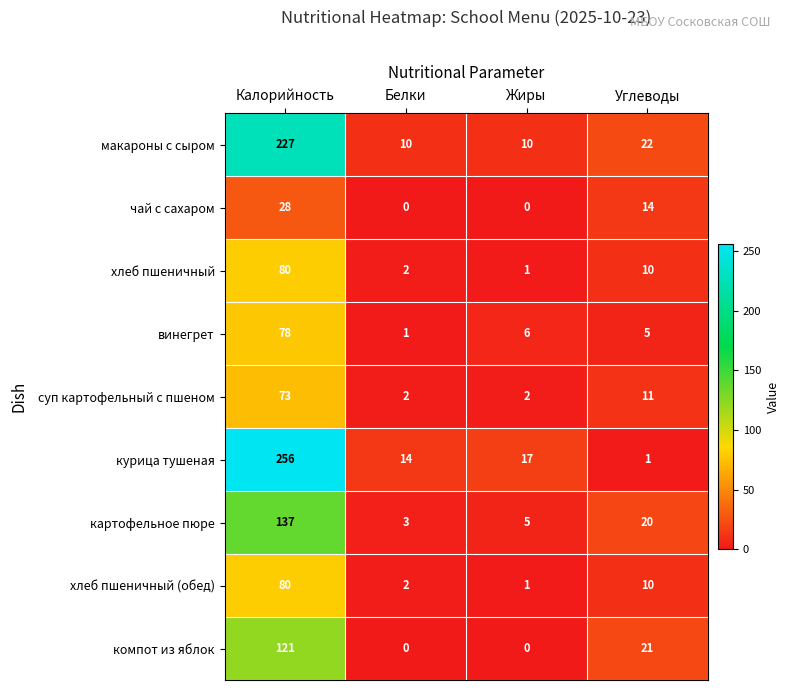

Is it true that чай с сахаром equals -16 at Белки?

False